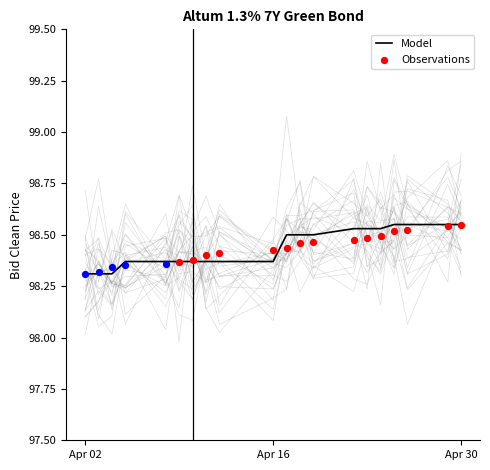

What is the ratio of the value at 2024-04-24 to the value at 2024-04-26?

1.0